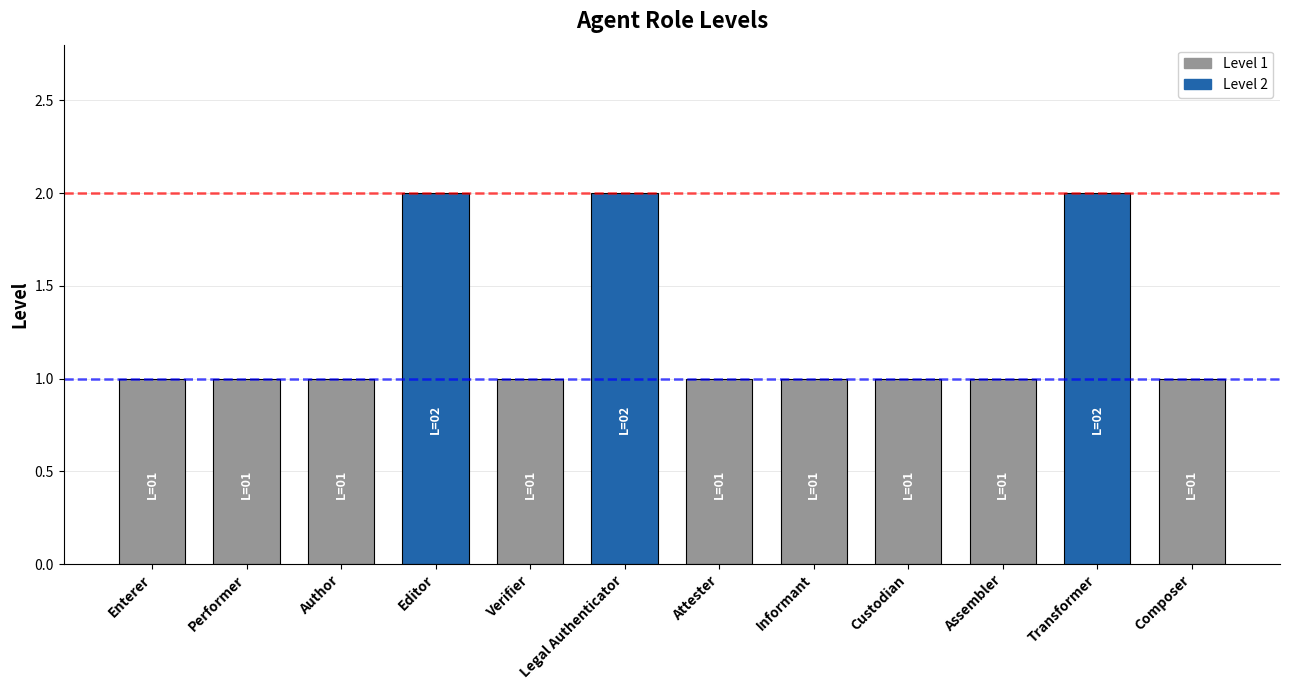

What is the sum of the values at Author and Performer?

2